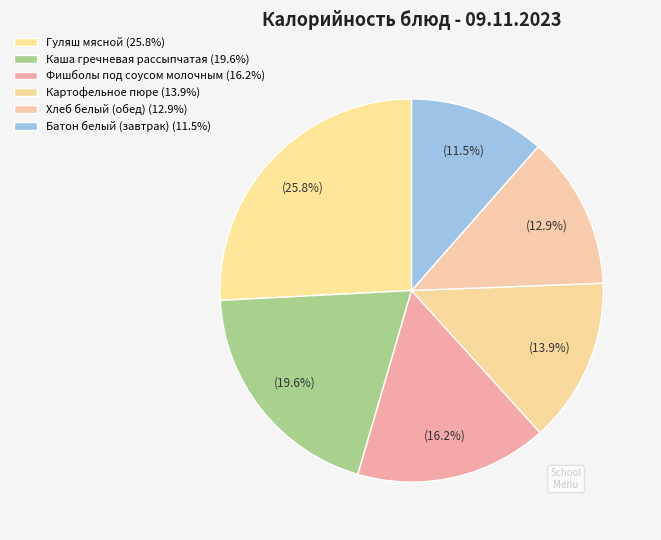

Count the number of slices in the pie.

6